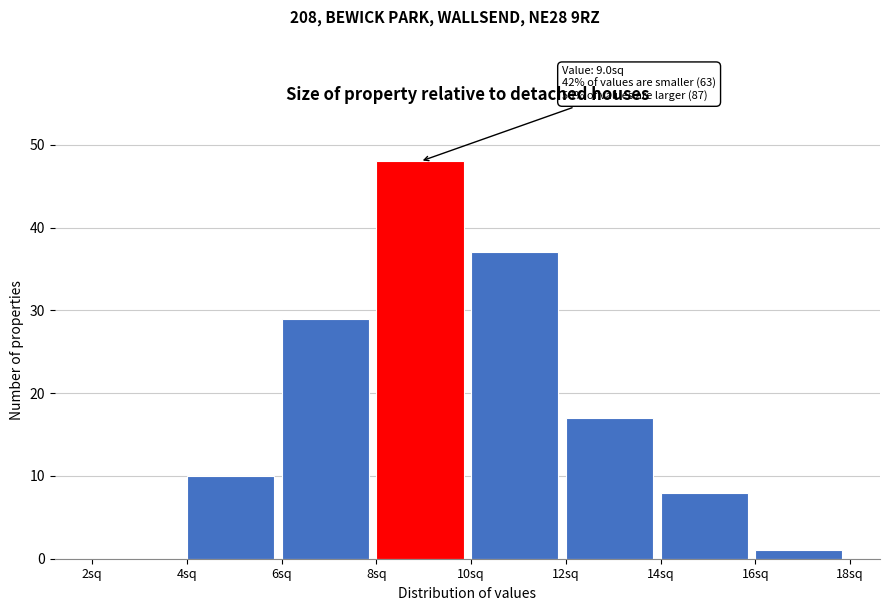

Over which range of the x-axis is the bar tallest?

8 to 10